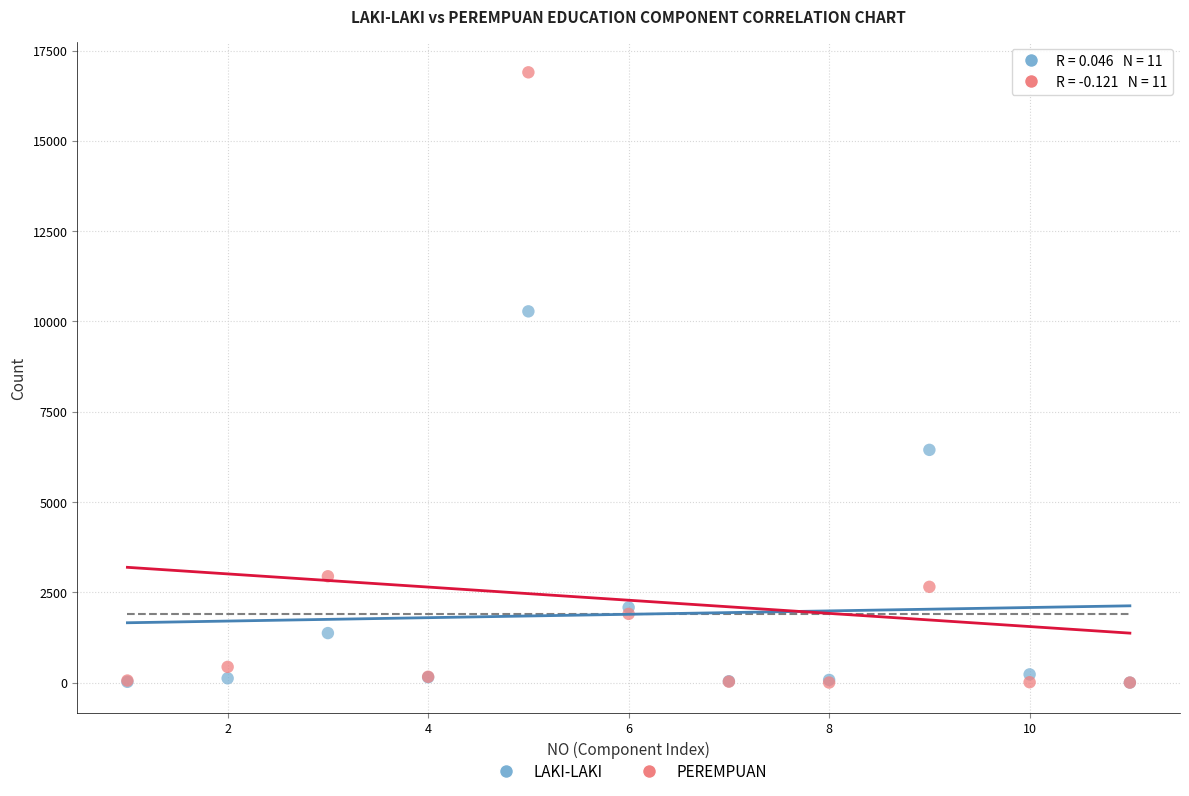

Which series reaches the maximum Y coordinate?

PEREMPUAN